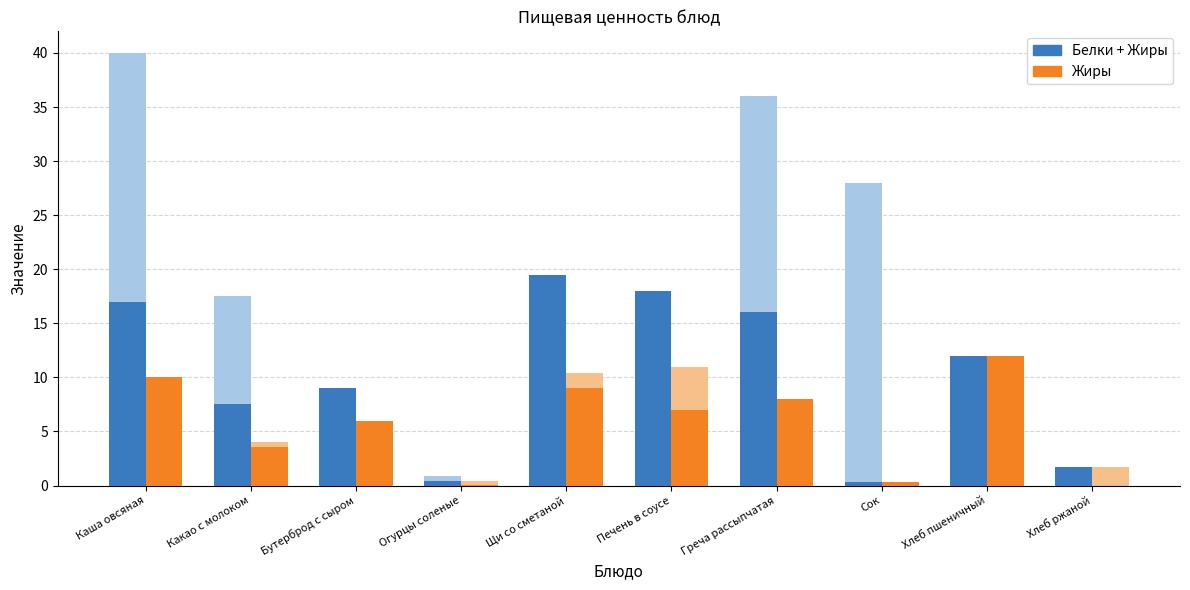

Rank the series by their maximum value, from lowest to highest.

Жиры, Белки + Жиры